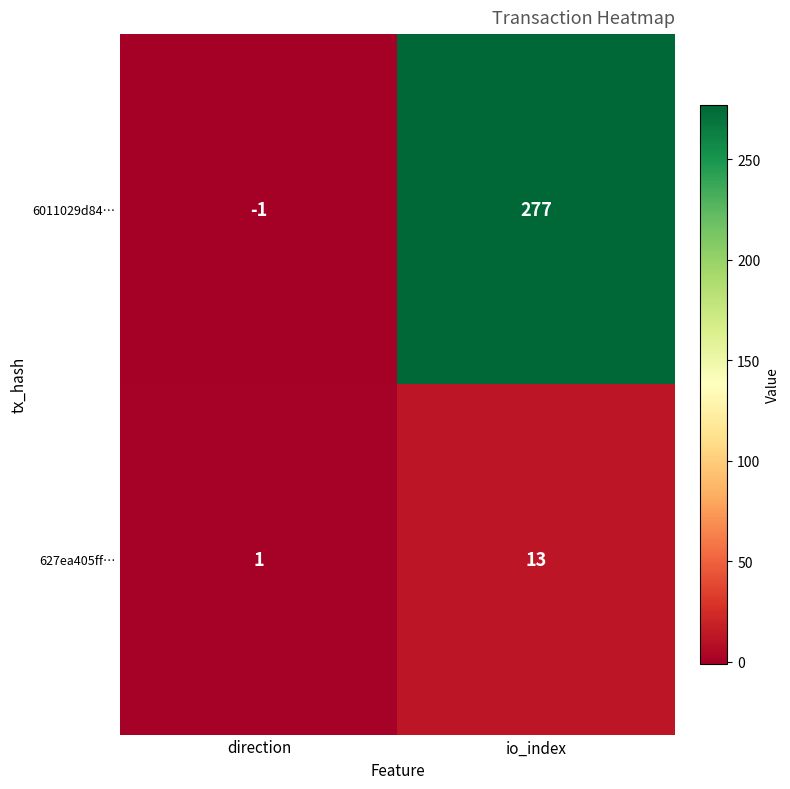

What is the maximum value shown in the chart?

277